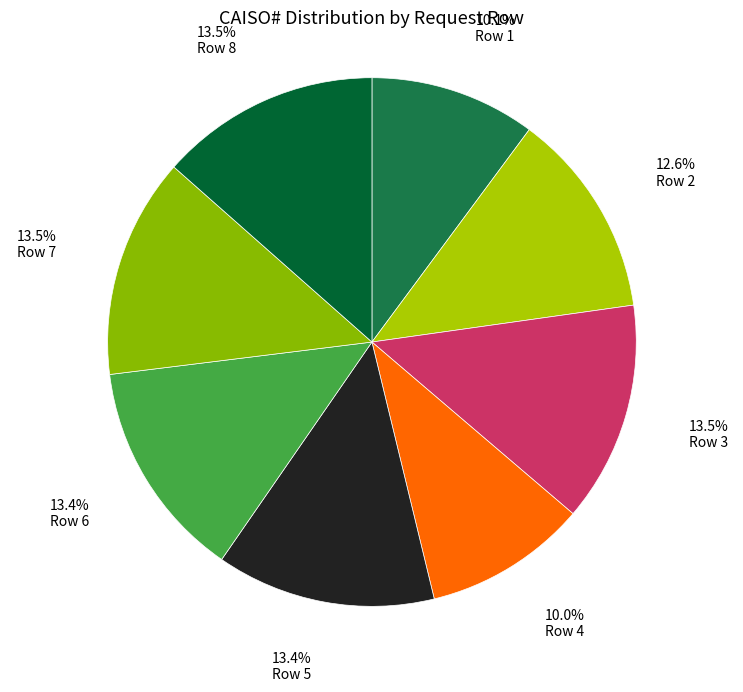

Is there any slice that represents more than half of the pie?

No